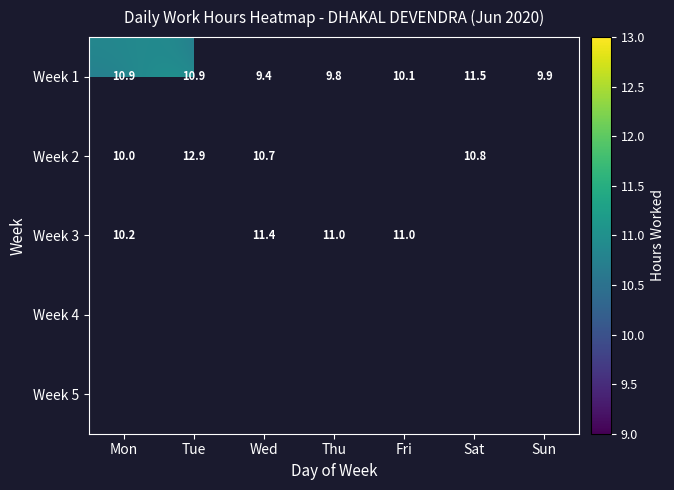

What is the difference between the Week 1 values at Sun and Sat?

1.6